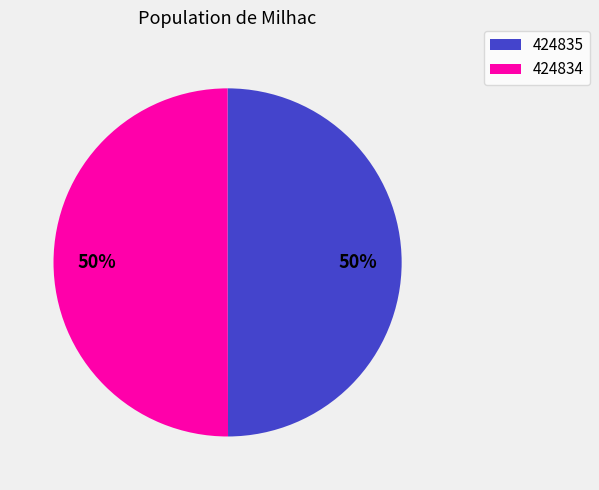

Approximately how many times larger is the value at 424834 compared to 424835?

1.0